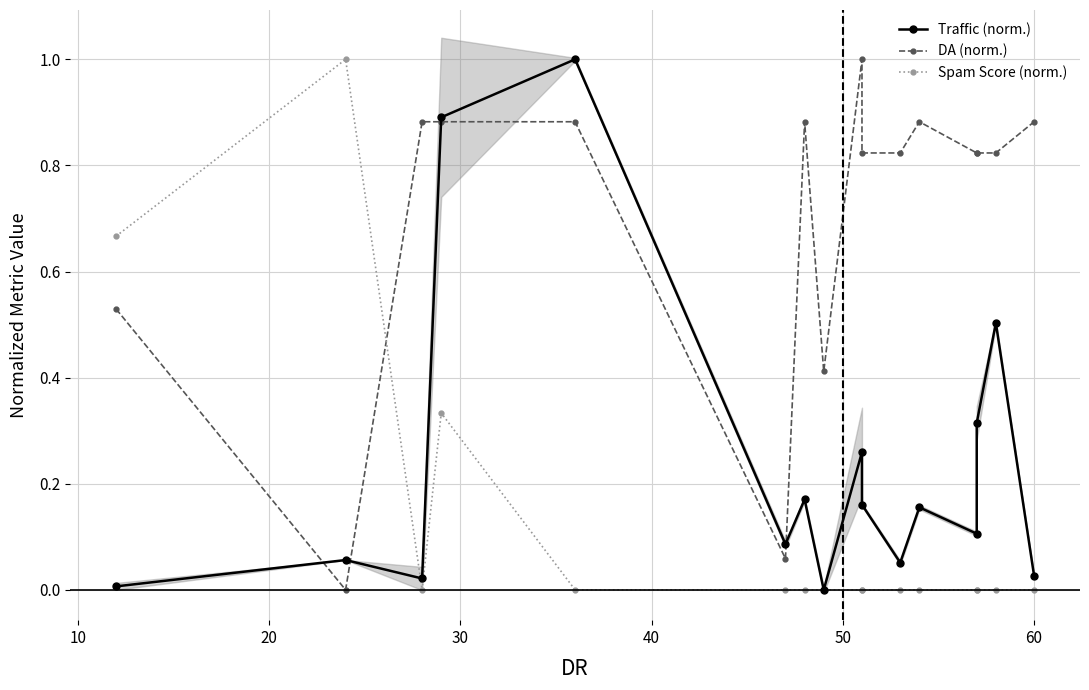

What is the difference between the second highest and second lowest values in the Traffic (norm.) series?

0.9